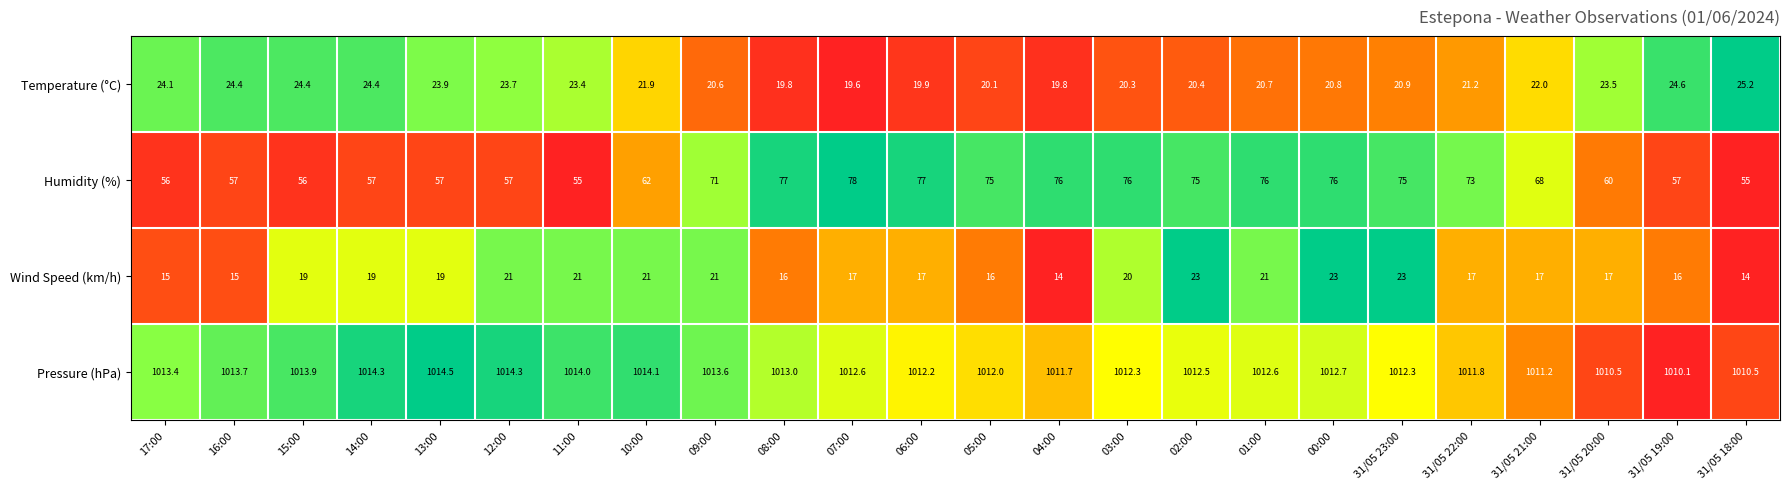

How many data points in Wind Speed (km/h) are less than 19?

12